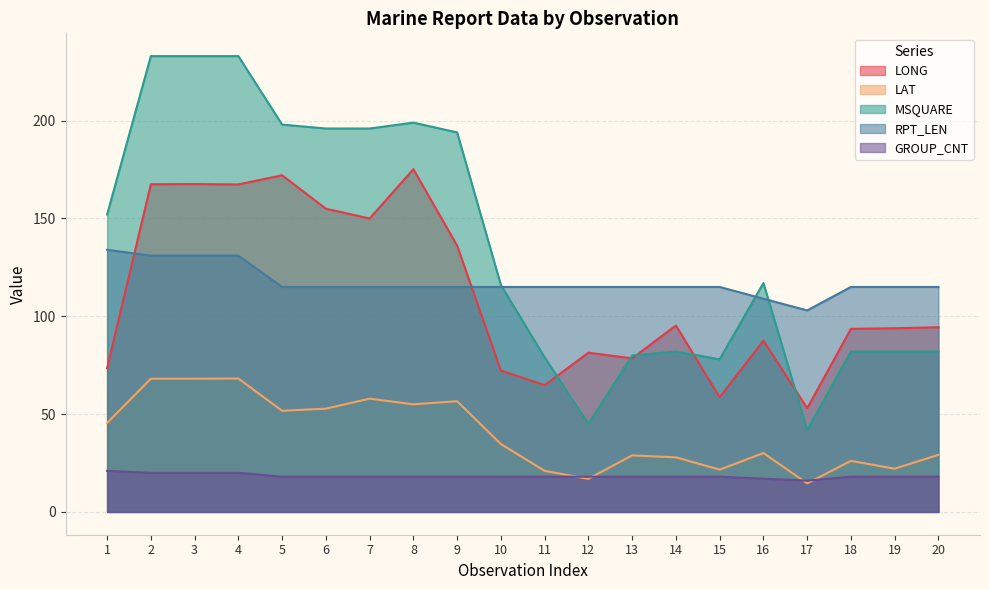

Which category has the lowest value across all series?

17